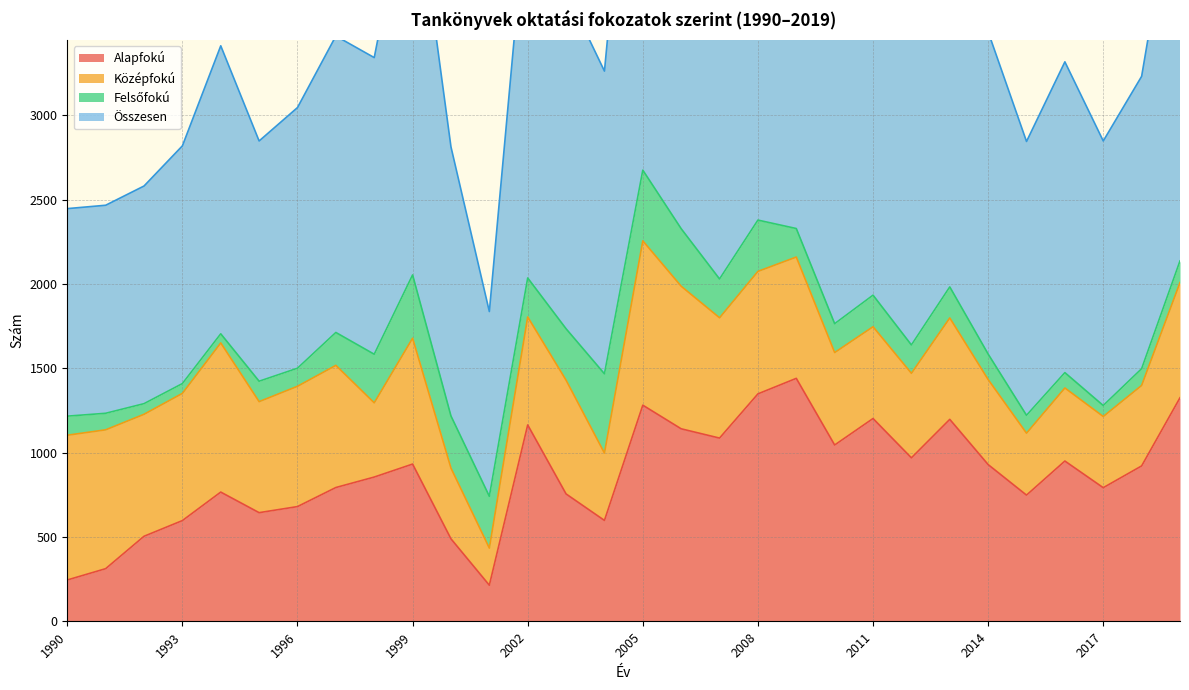

What is the average value of the Alapfokú series?

864